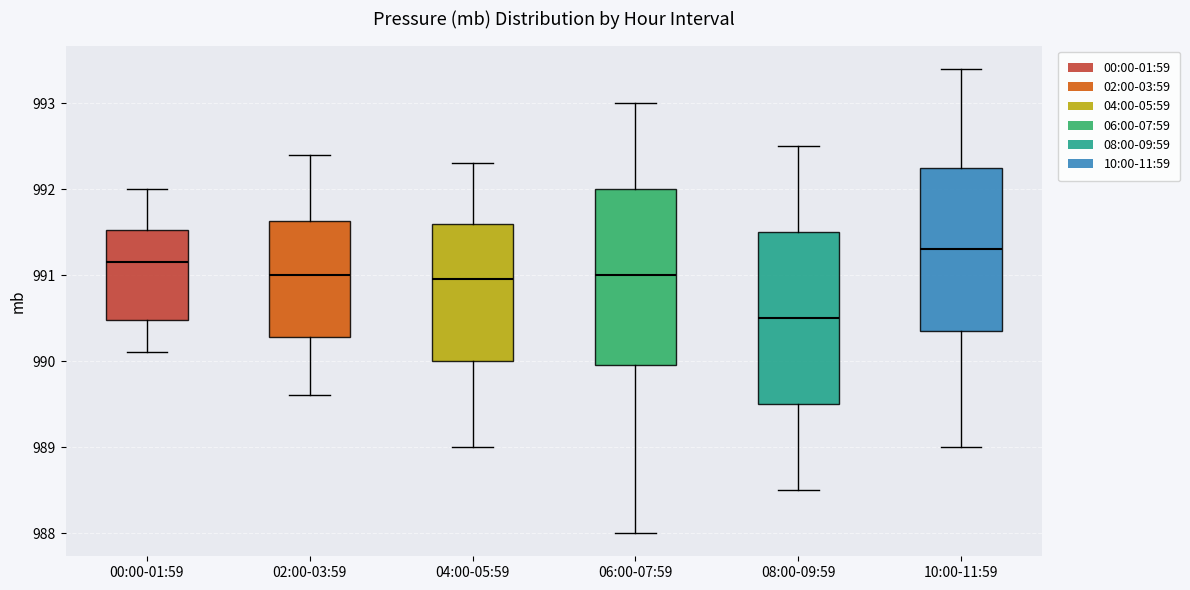

Which box has the lowest median line?

08:00-09:59